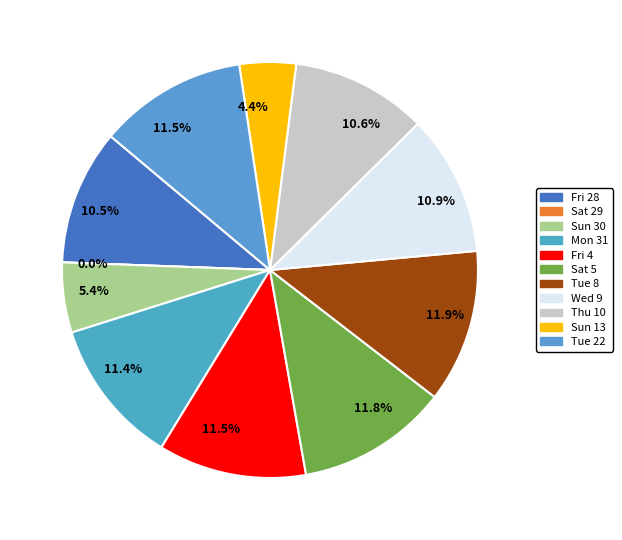

To the nearest percent, what is the average slice percentage?

9%